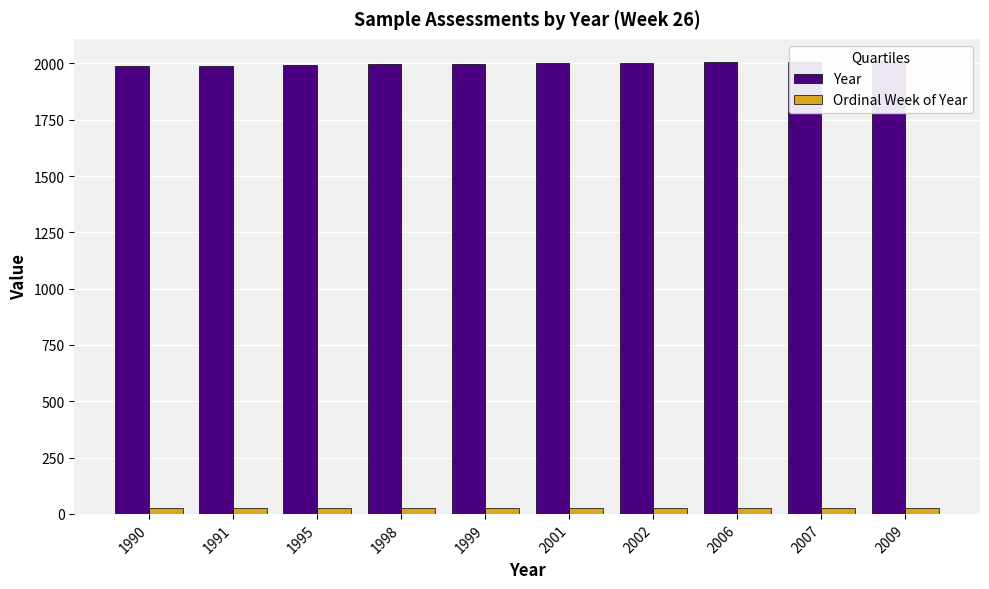

The value of Ordinal Week of Year at 1999 is 15. True or false?

False